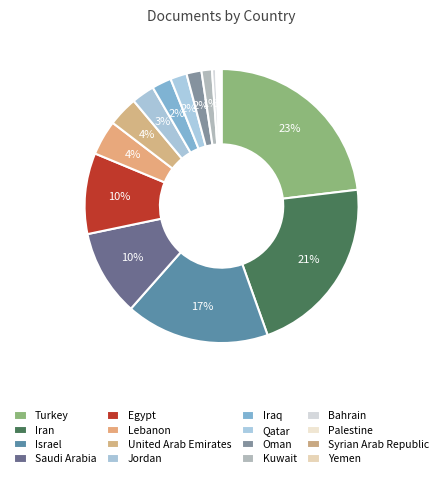

What is the change in value from Saudi Arabia to Yemen?

-170